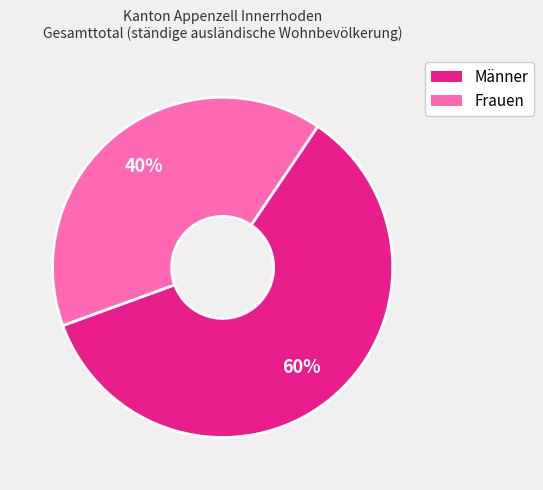

To the nearest percent, what portion does Männer represent?

60%